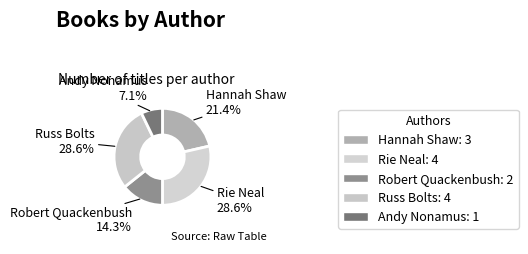

Which category has the smallest portion of the pie?

Andy Nonamus